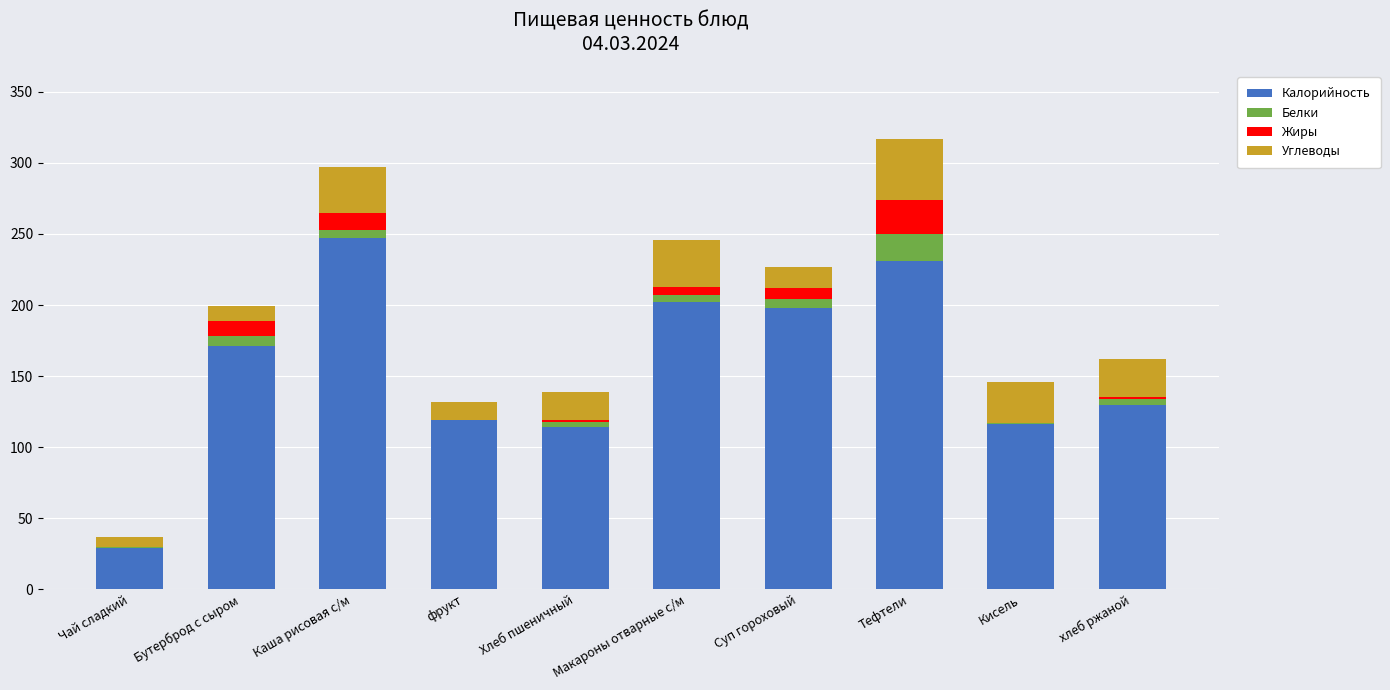

Which category has the highest value in the Калорийность series?

Каша рисовая с/м